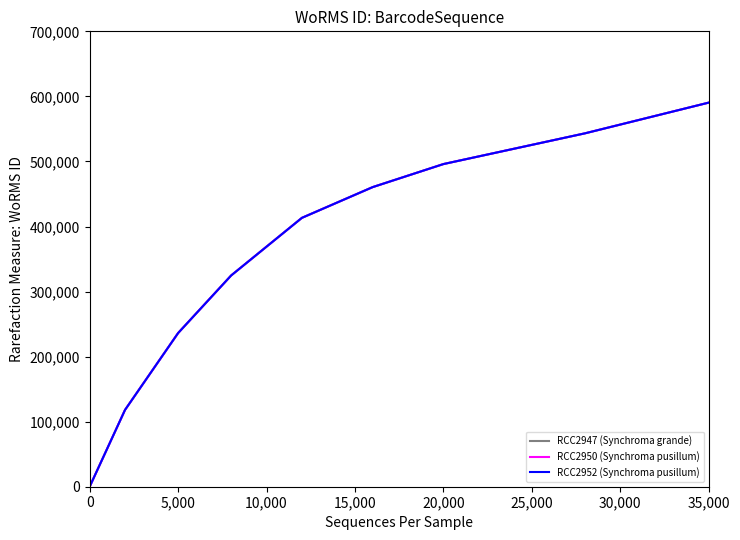

Is this an area chart (filled region under the line)?

No